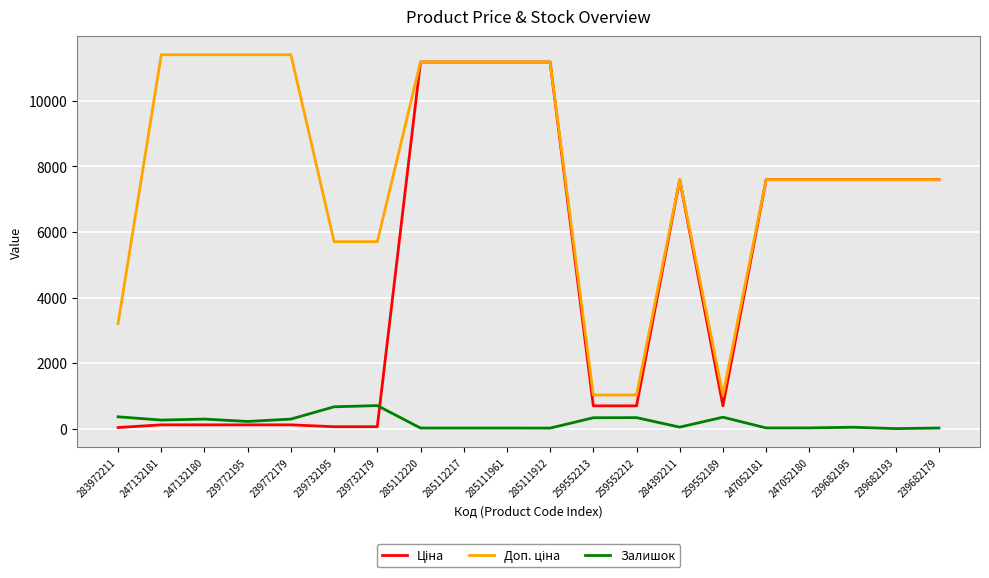

Is it true that Залишок equals 1051.8 at 239732195?

False